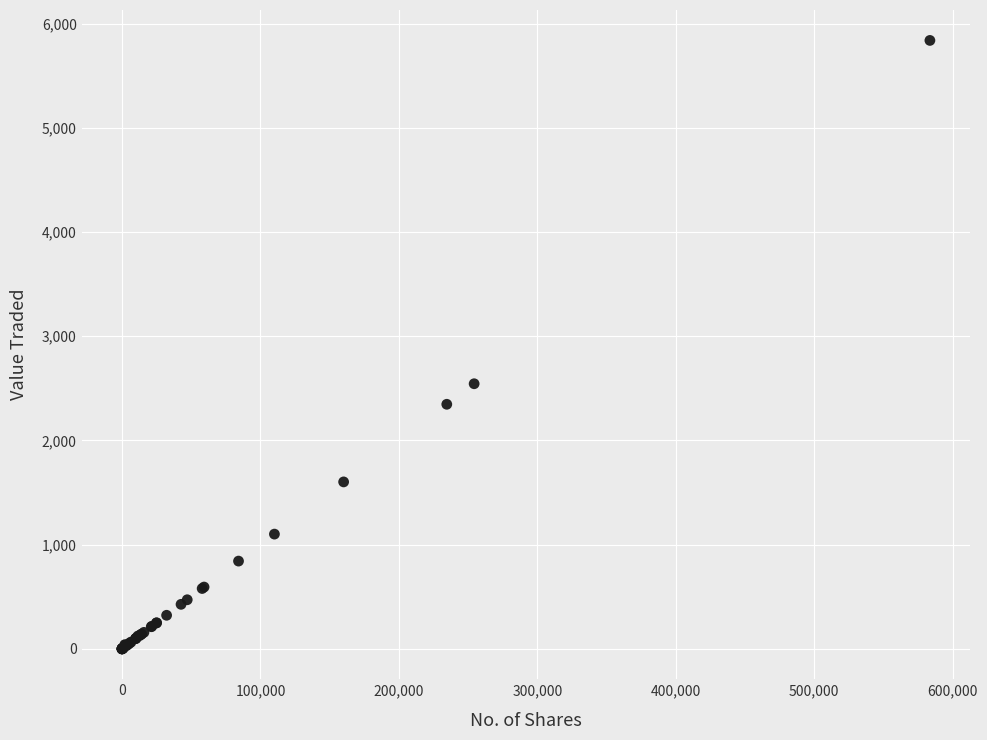

What Y value in the scatter plot is closest to 2919?

2544